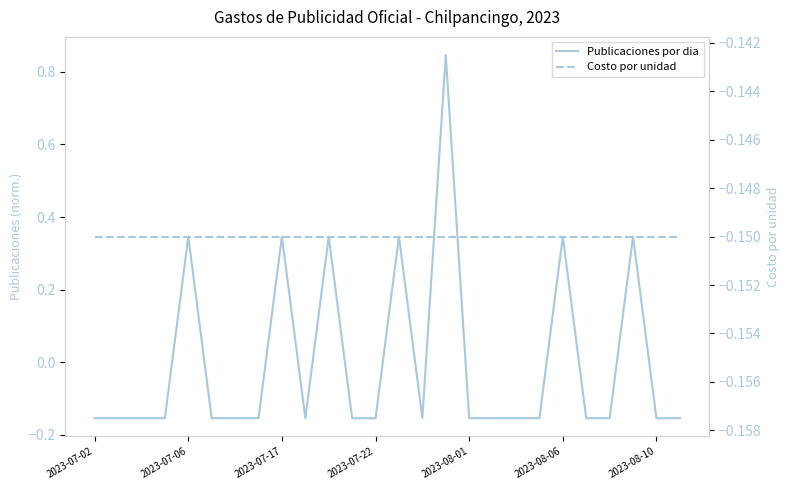

Between 2023-08-10 and 2023-07-22, which is larger?

2023-08-10